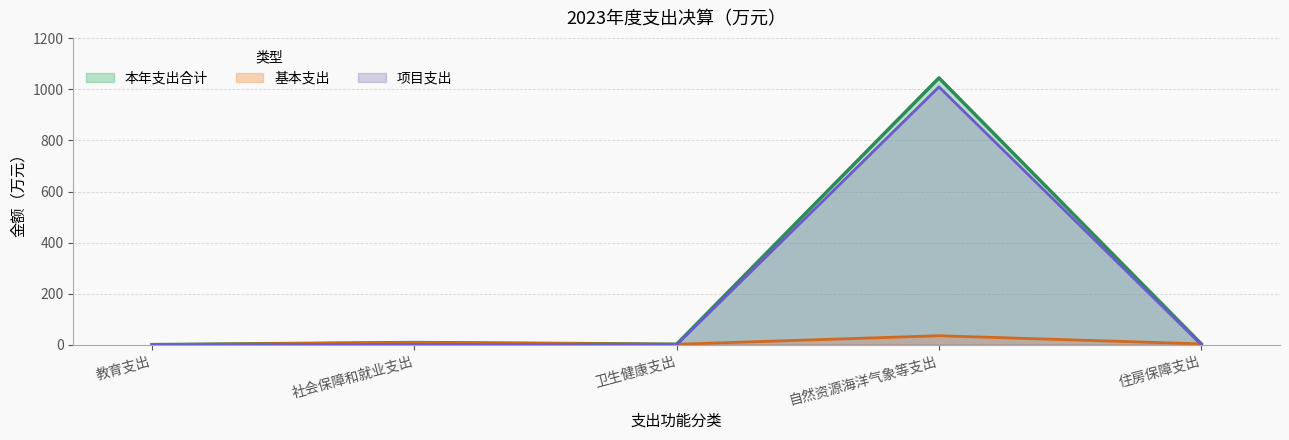

What is the difference between the maximum and minimum values in the 基本支出 series?

35.0